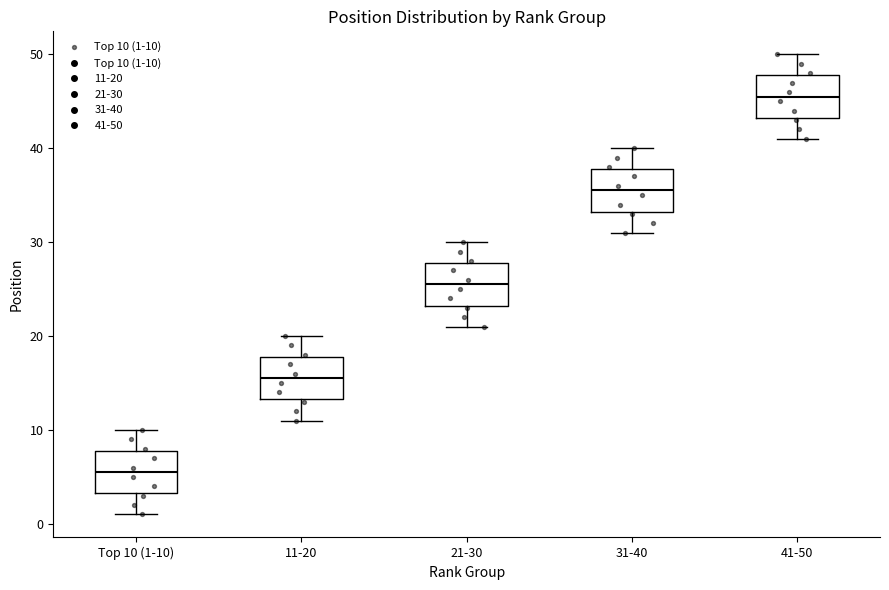

Reading left to right, read every box against the y-axis: the position of its median line, the range the box covers, and the ends of its whiskers. The values are not printed on the chart, so give them approximately, as read against the axis.

Top 10 (1-10): median 6, box 3 to 8, whiskers 1 to 10
11-20: median 16, box 13 to 18, whiskers 11 to 20
21-30: median 26, box 23 to 28, whiskers 21 to 30
31-40: median 36, box 33 to 38, whiskers 31 to 40
41-50: median 46, box 43 to 48, whiskers 41 to 50